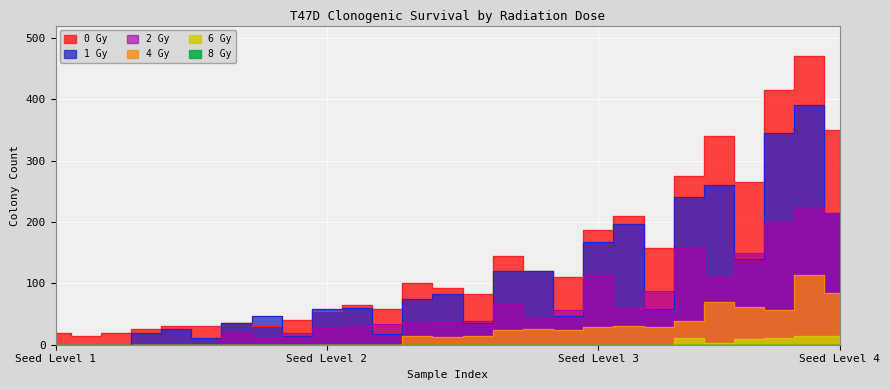

How many interior local valleys does the 0 Gy series have?

7